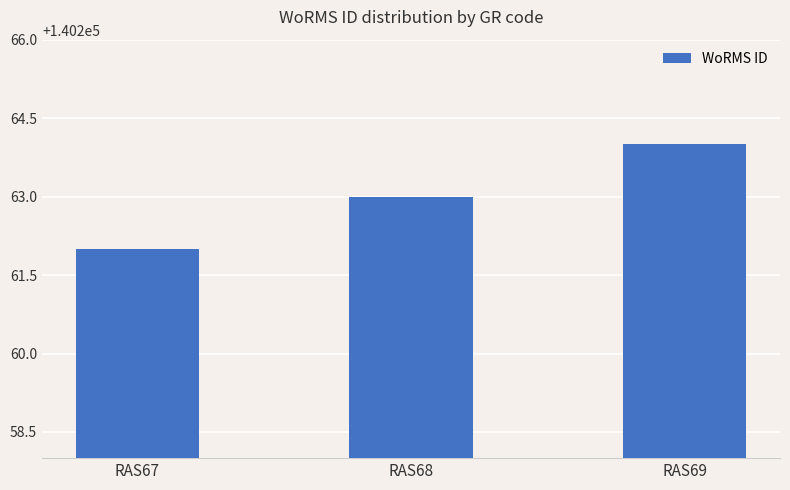

Reading left to right, what are all the values shown in this chart?

RAS67=140262	RAS68=140263	RAS69=140264